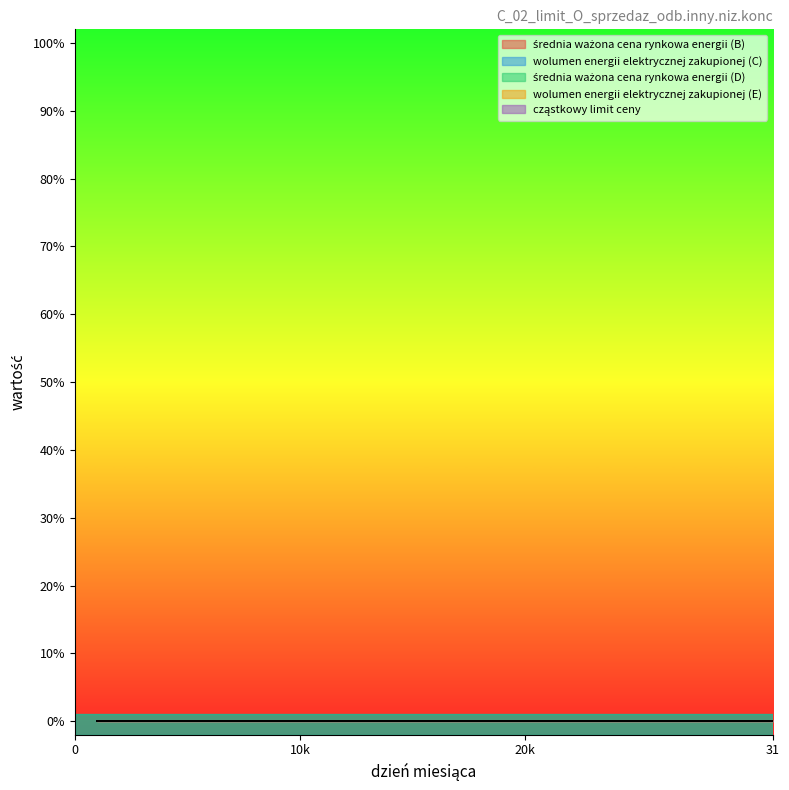

Which label corresponds to the largest value in the chart?

31